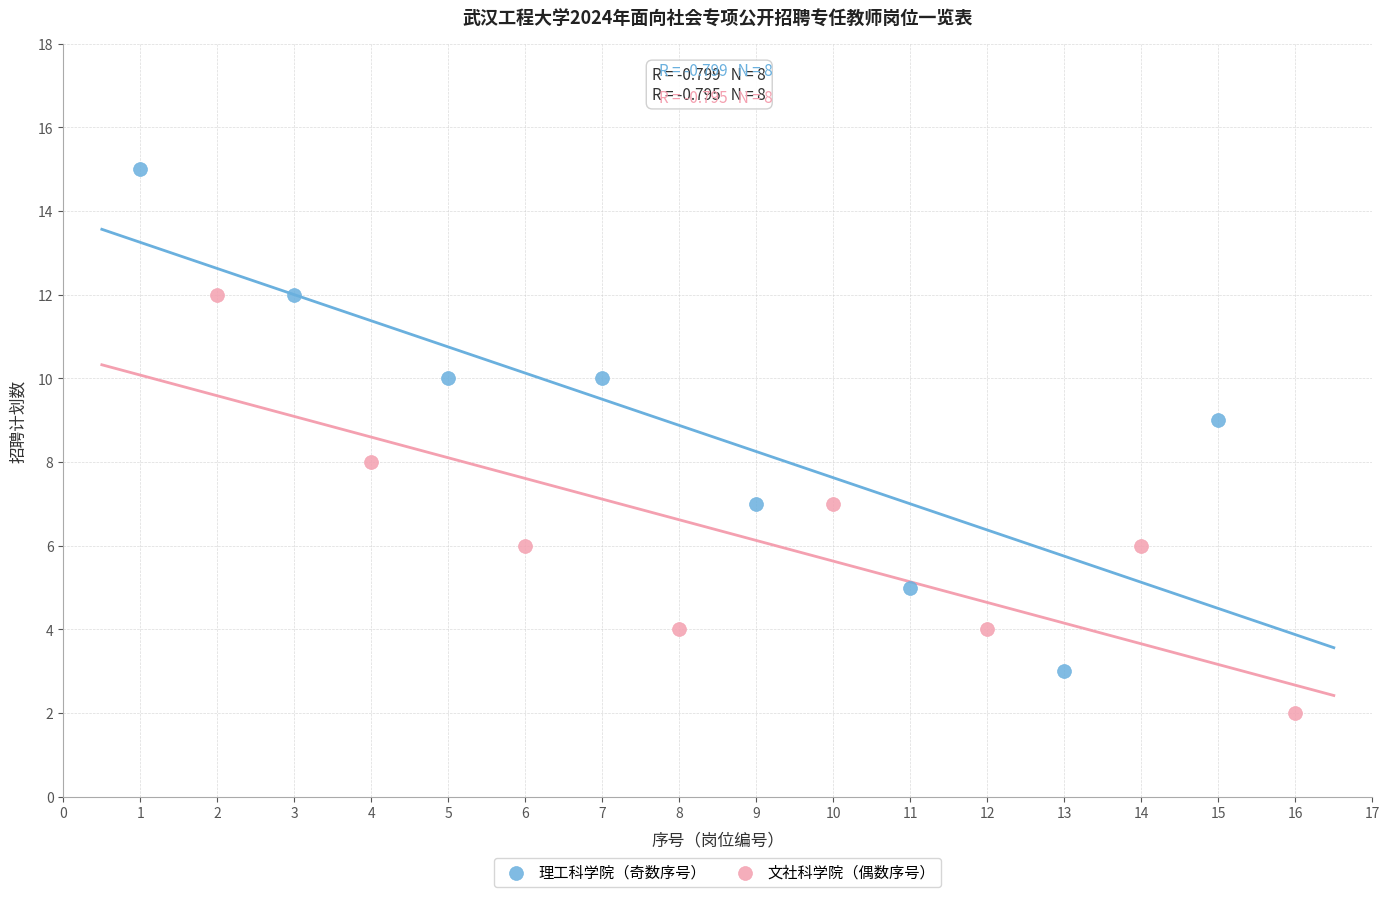

Which series has the widest spread of Y values?

理工科学院（奇数序号）